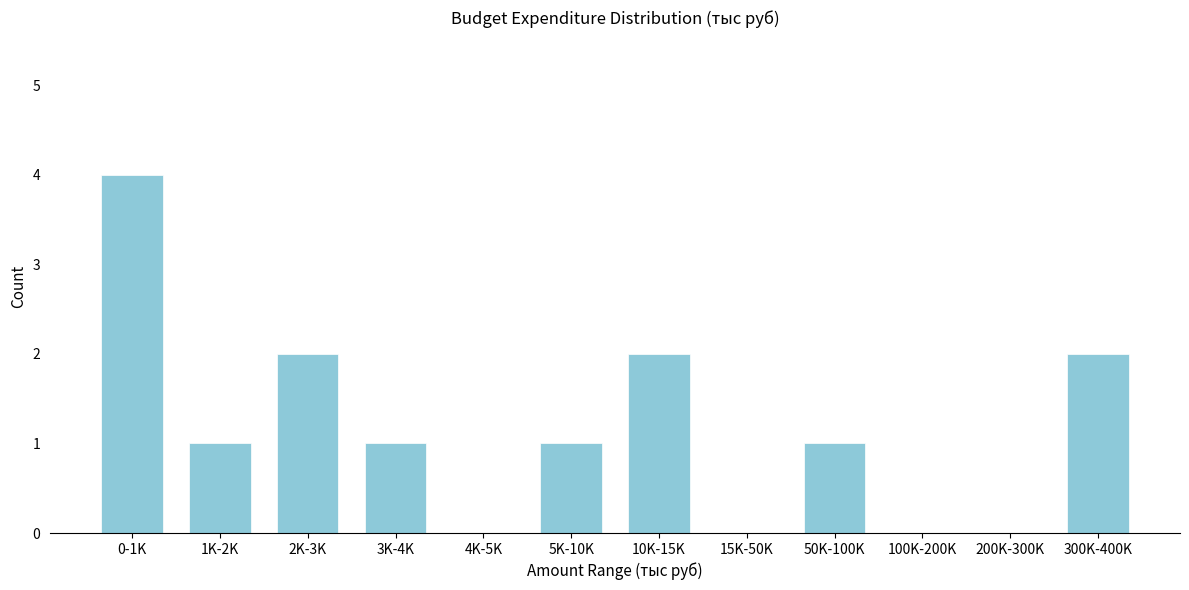

Reading left to right, transcribe all the data shown in this chart.

0-1K=4	1K-2K=1	2K-3K=2	3K-4K=1	4K-5K=0	5K-10K=1	10K-15K=2	15K-50K=0	50K-100K=1	100K-200K=0	200K-300K=0	300K-400K=2